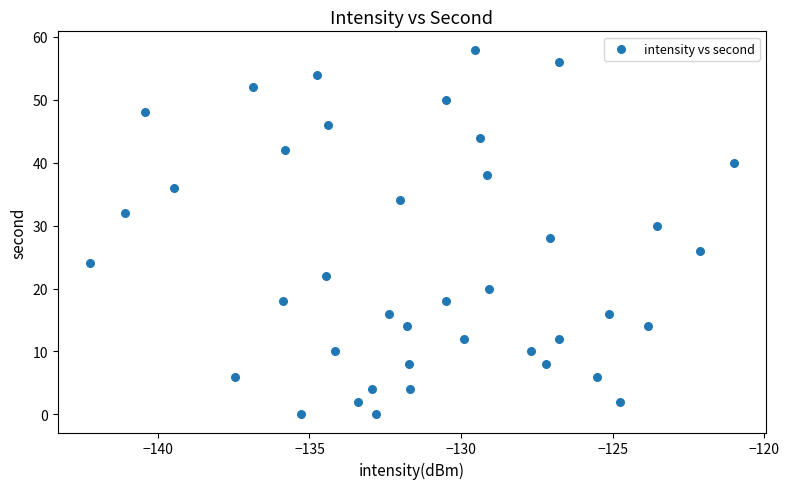

What is the range of Y values (max minus min)?

58